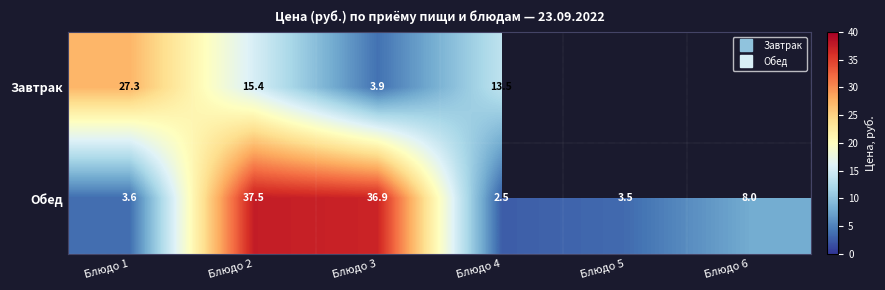

What is the difference between the maximum and minimum values in the Обед series?

35.0